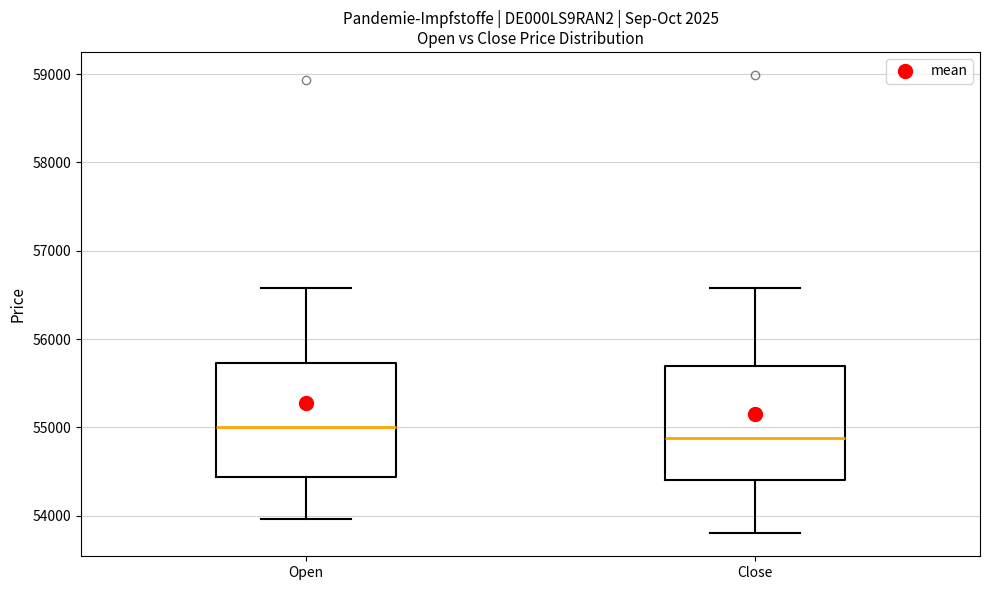

Reading left to right, read every box against the y-axis: the position of its median line, the range the box covers, and the ends of its whiskers. The values are not printed on the chart, so give them approximately, as read against the axis.

Open: median 55000, box 54400 to 55700, whiskers 54000 to 56600
Close: median 54900, box 54400 to 55700, whiskers 53800 to 56600